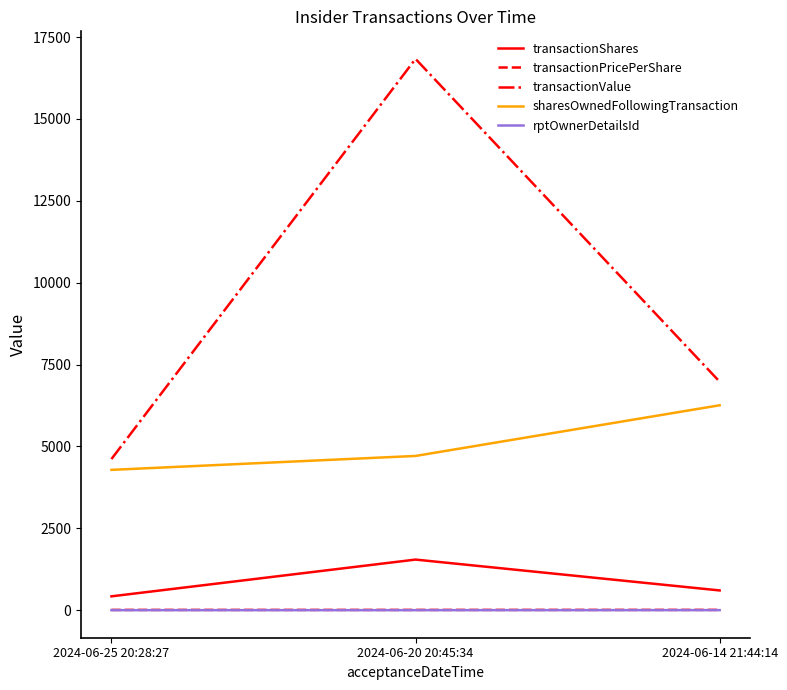

At which category does the chart reach its peak across all series?

2024-06-20 20:45:34